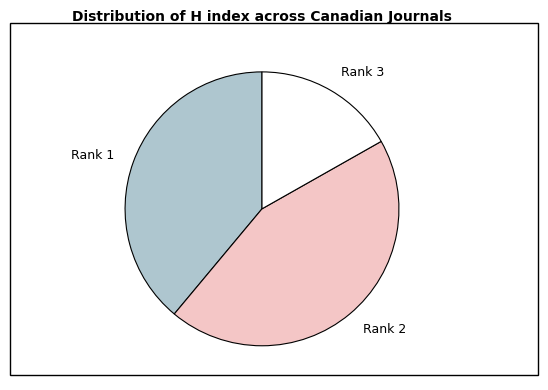

Is the sum of Rank 3 and Rank 1 greater than half?

Yes